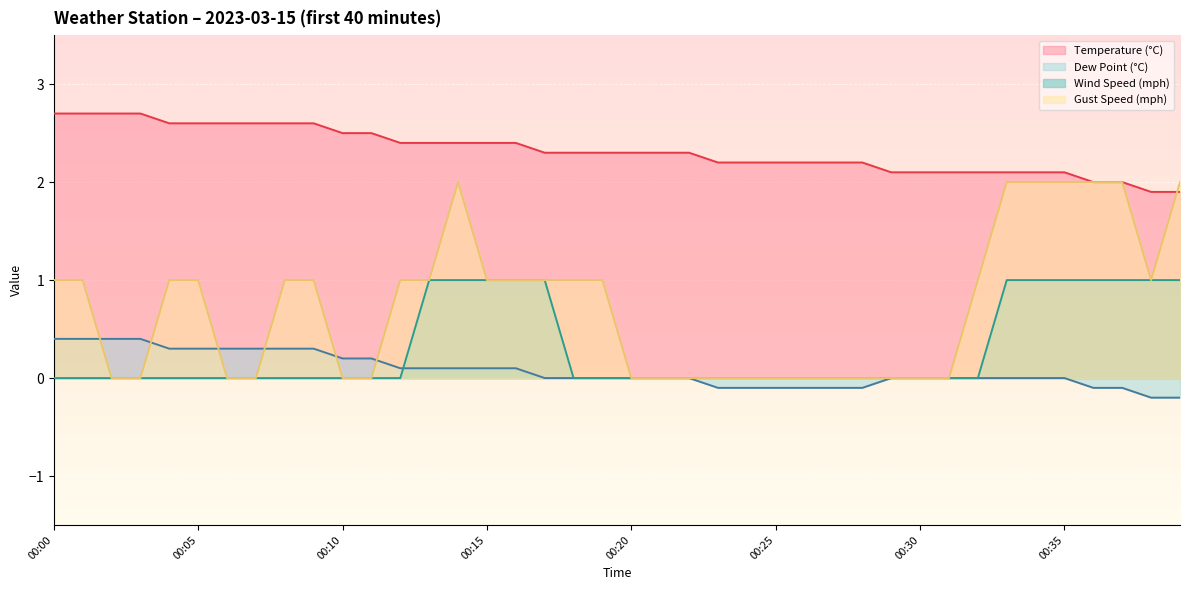

True or false: temp has more than 1 points higher than both neighbors.

False